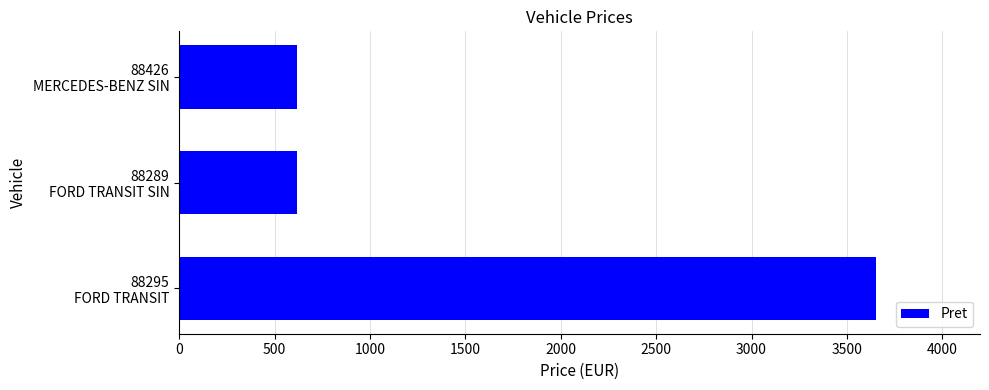

What is the maximum value shown in the chart?

3650